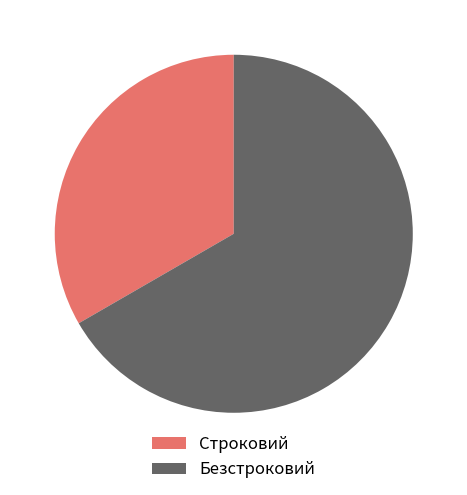

Between Строковий and Безстроковий, which is larger?

Безстроковий